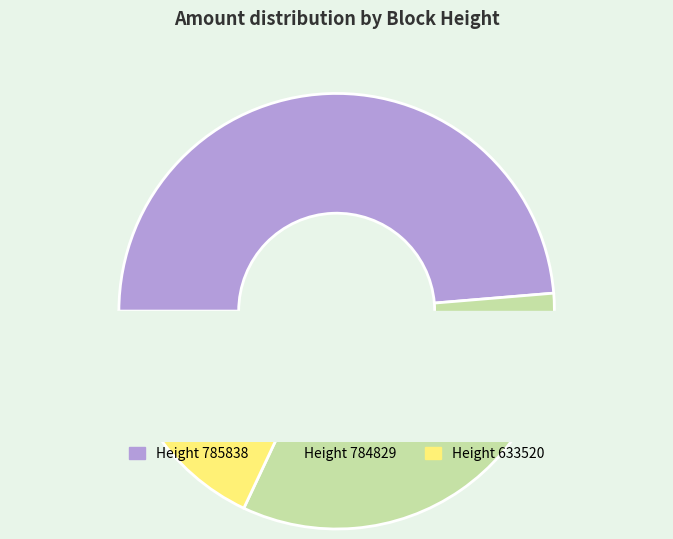

How many segments does this pie chart have?

3